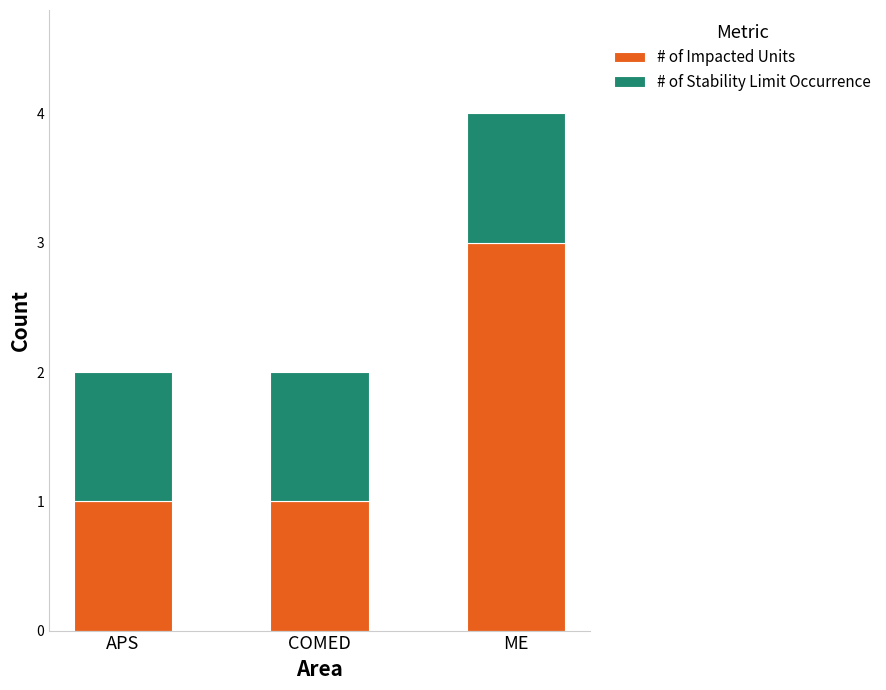

The # of Impacted Units series shows 2 at COMED. True or false?

False